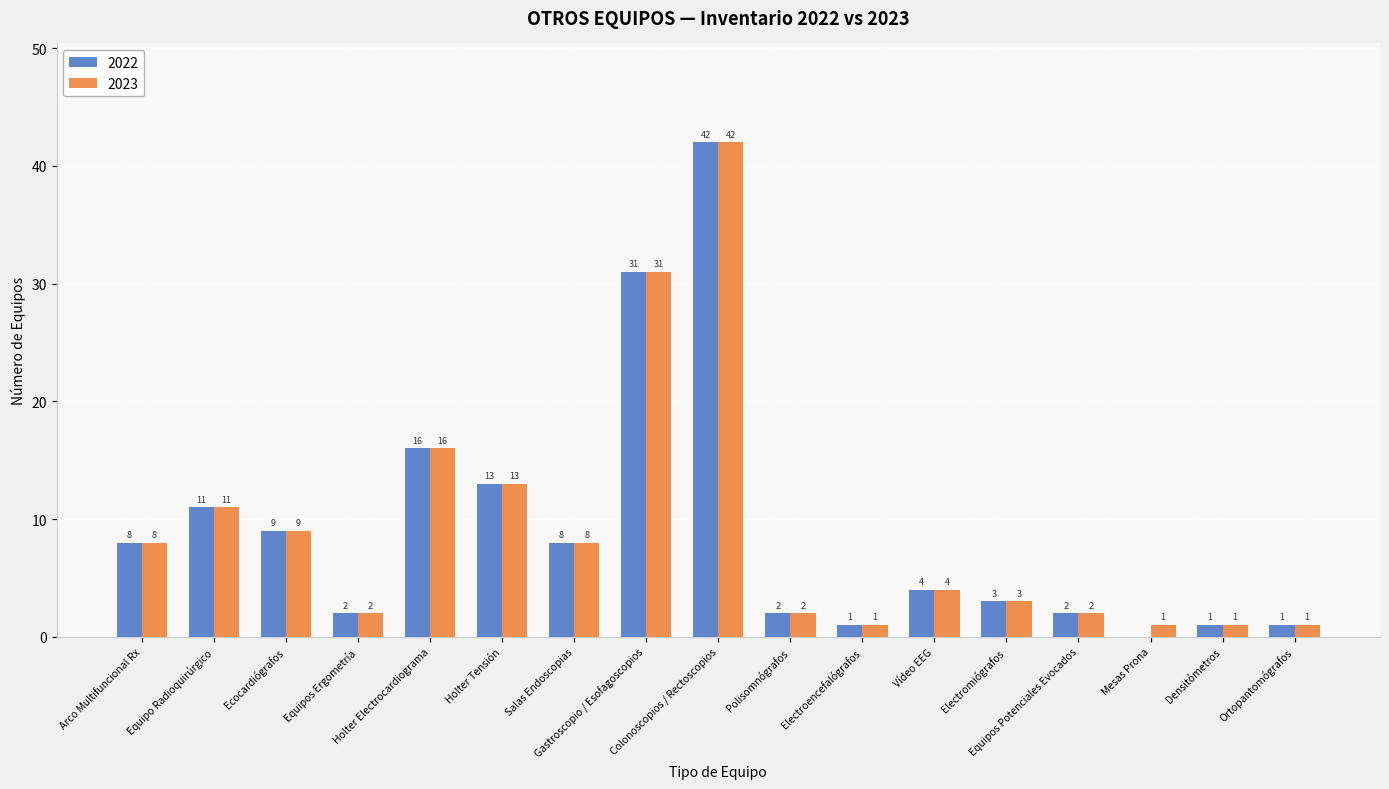

Is it true that 2022 equals 1 at Densitómetros?

True